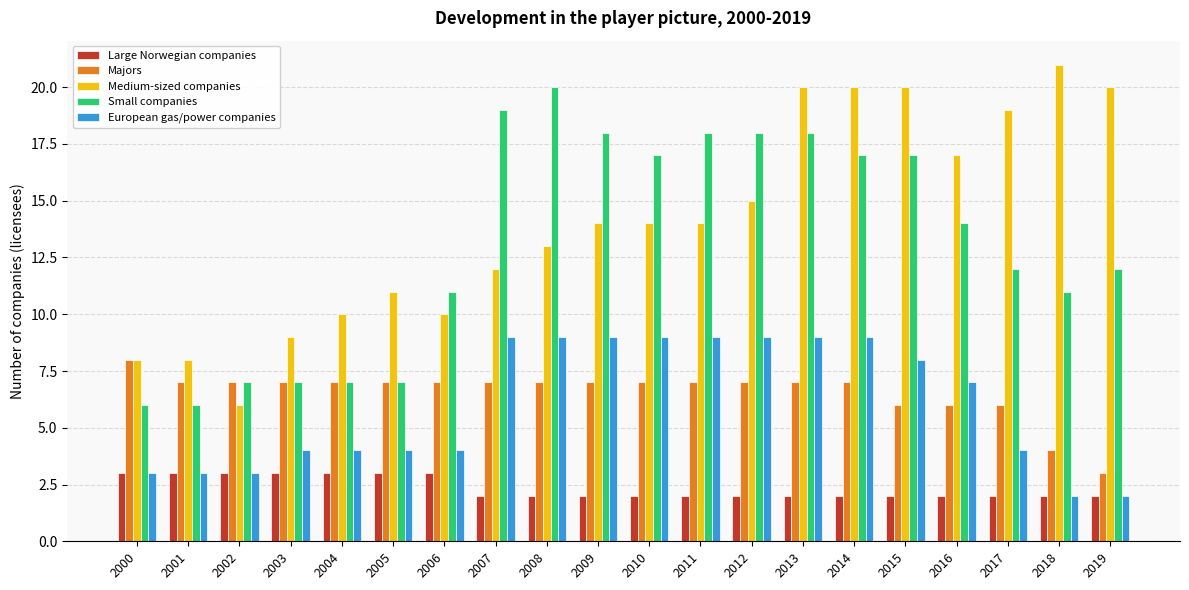

List the series in order of their peak value, lowest first.

Large Norwegian companies, Majors, European gas/power companies, Small companies, Medium-sized companies